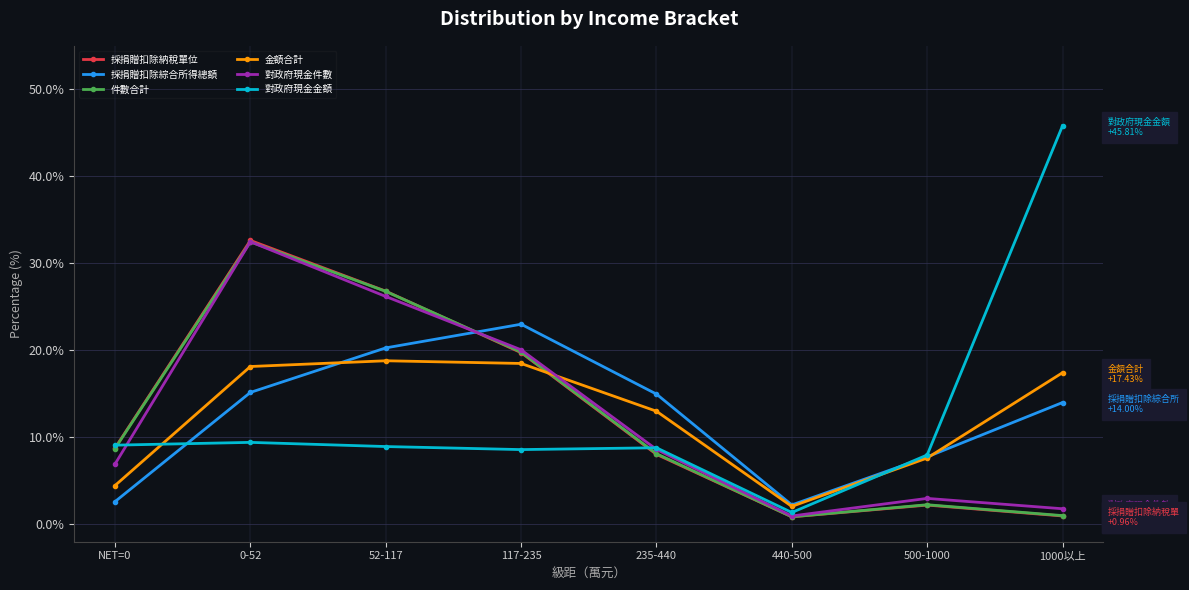

At which category is the sum across all series the highest?

0-52